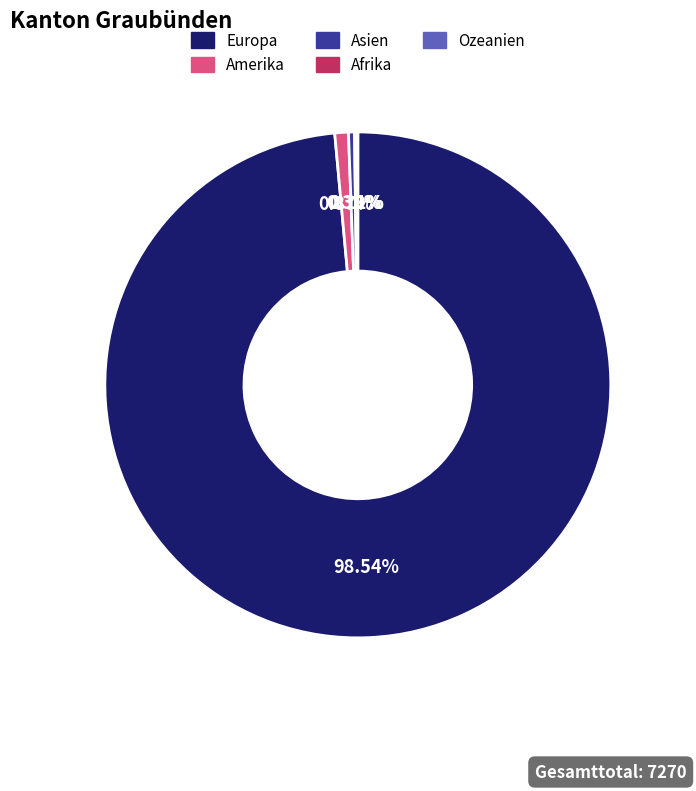

Which has a higher value, Europa or Asien?

Europa